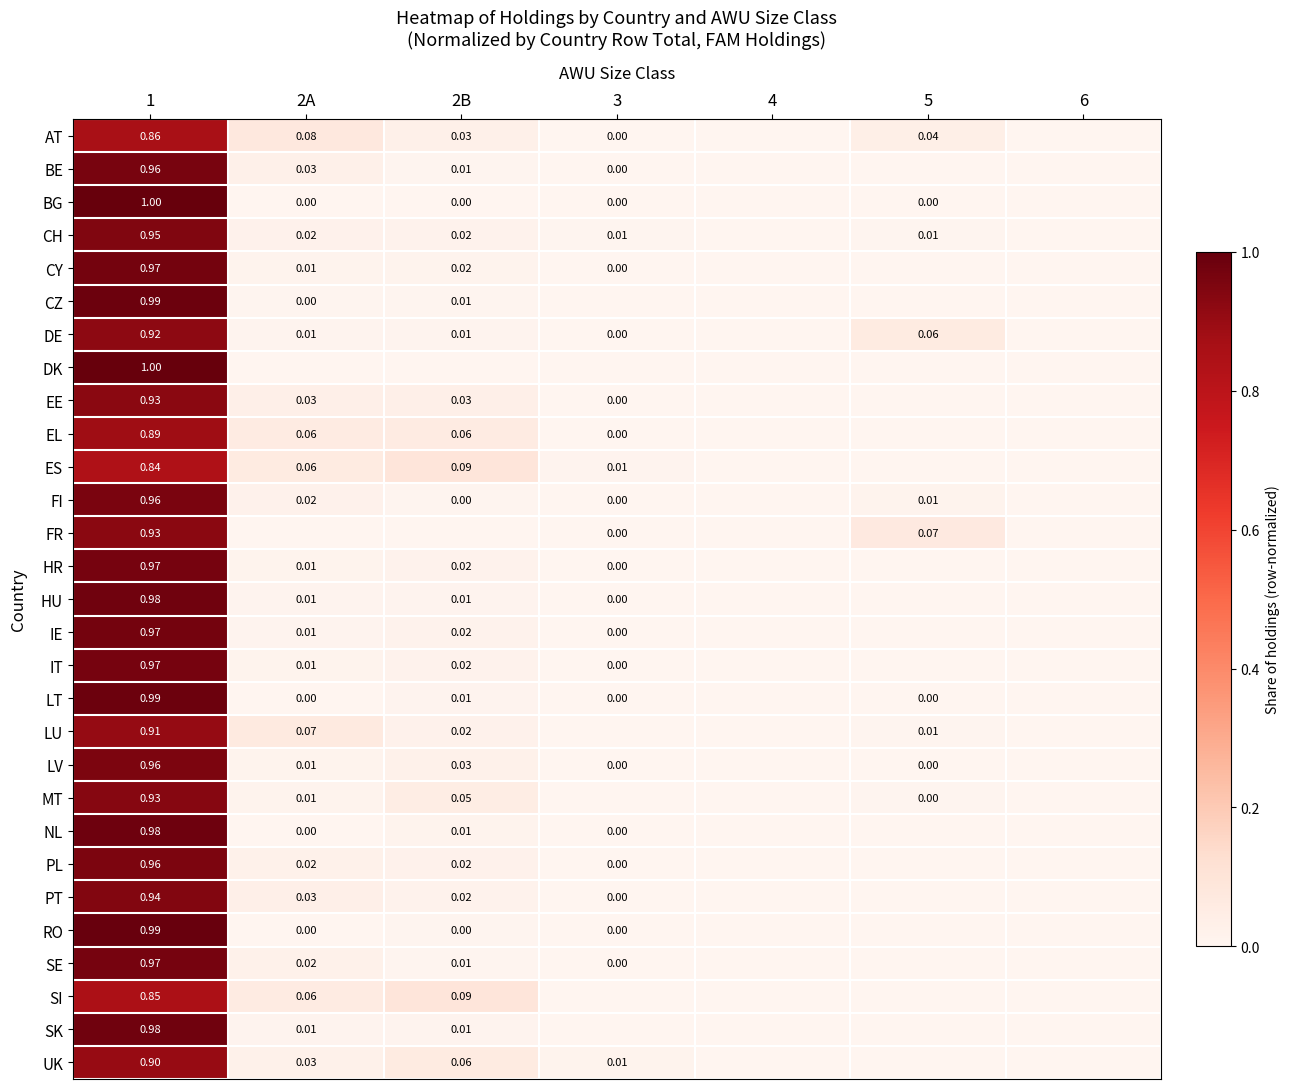

What is the difference between the maximum and minimum values in the LT series?

1.0